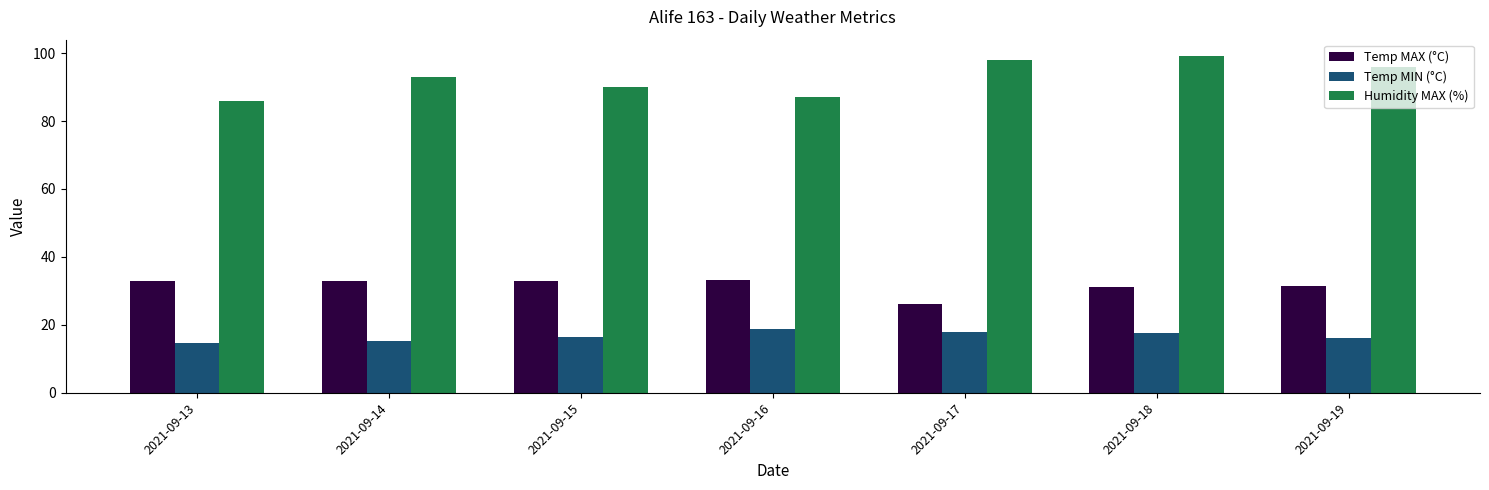

List the series in order of their peak value, highest first.

Humidity MAX (%), Temp MAX (°C), Temp MIN (°C)